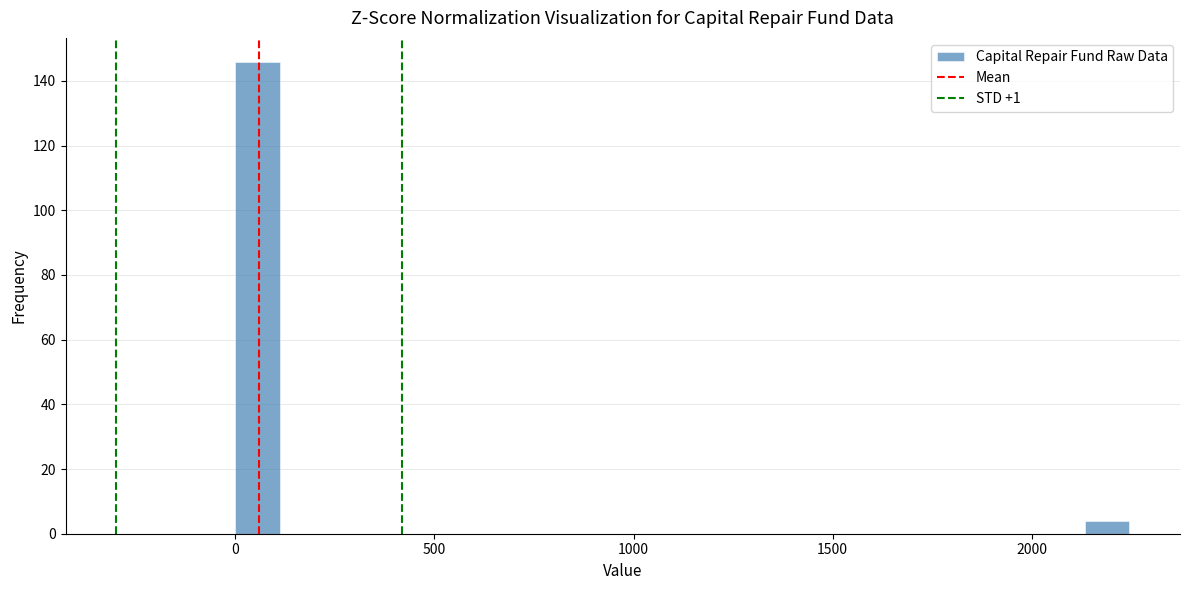

Around what value on the x-axis is the tallest bar? Give the approximate position of its centre, as read against the axis.

50